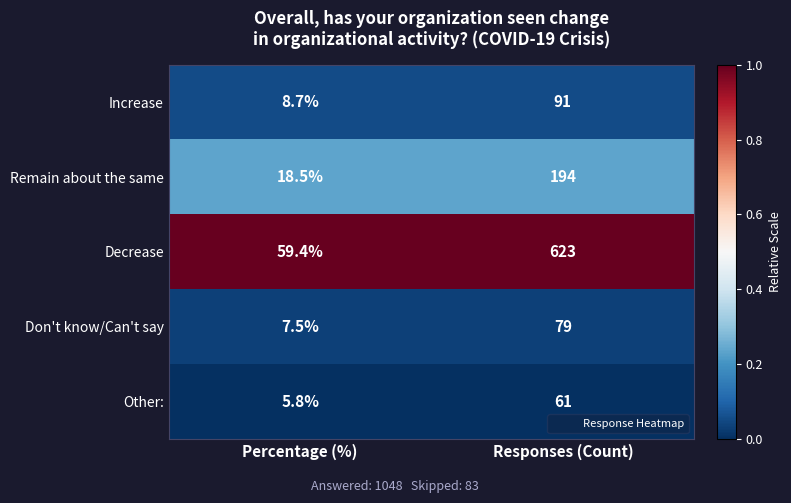

What is the average value of the Increase series?

49.9